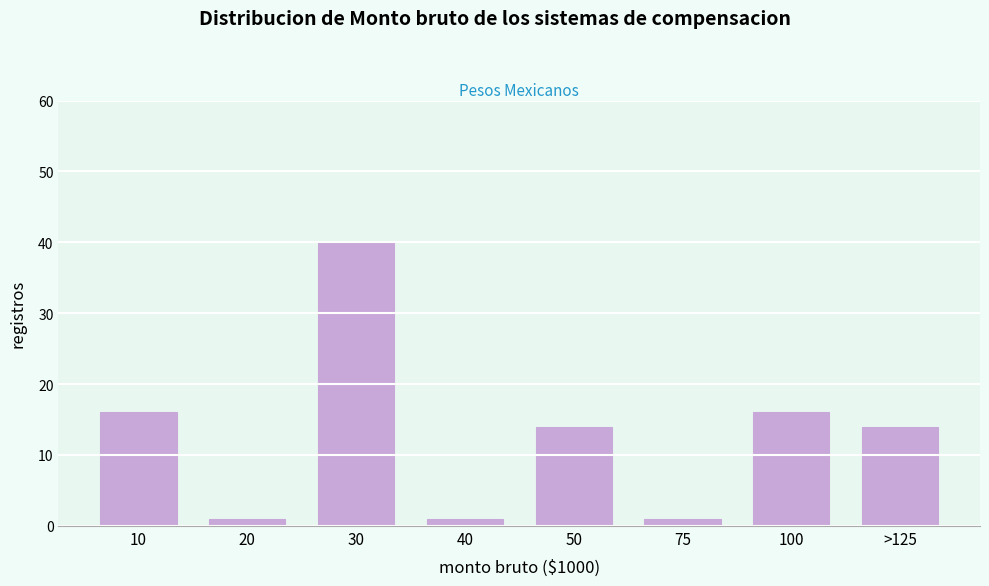

Reading left to right, list all the values displayed in this chart.

10=16	20=1	30=40	40=1	50=14	75=1	100=16	>125=14